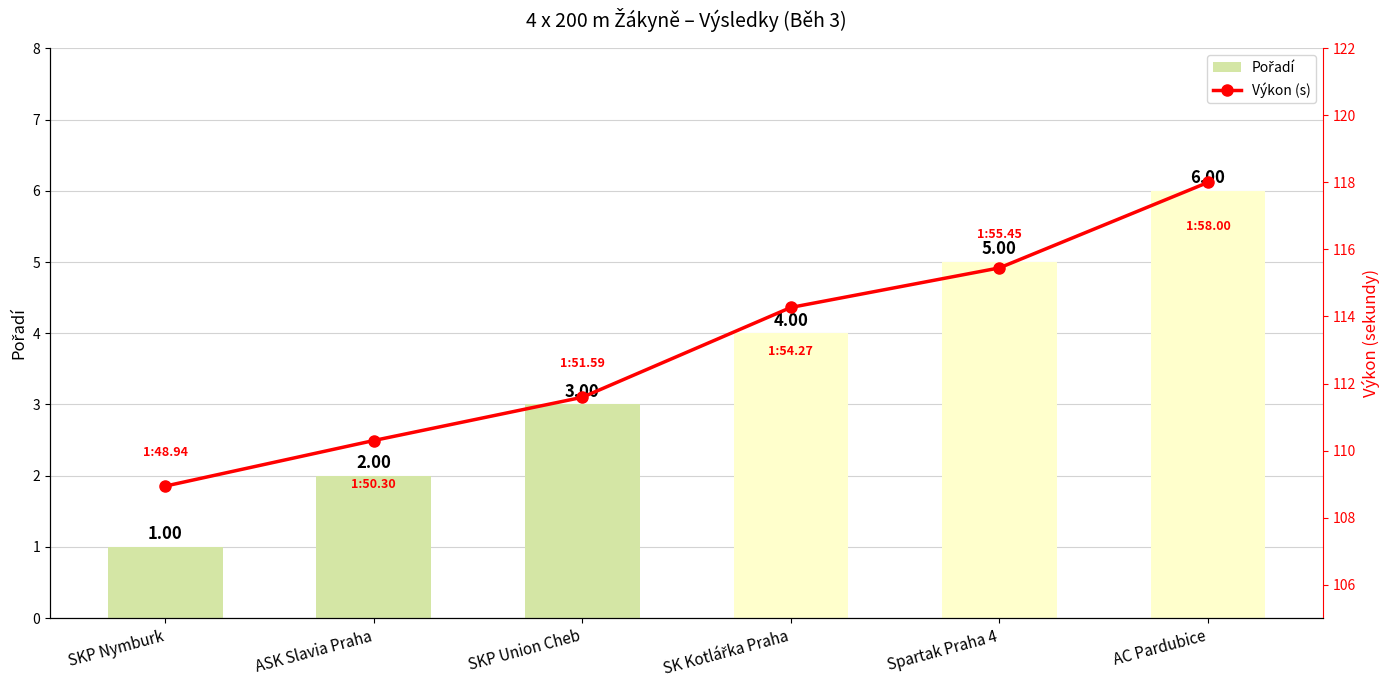

Where is Výkon (s) nearest to the value 113?

SK Kotlářka Praha